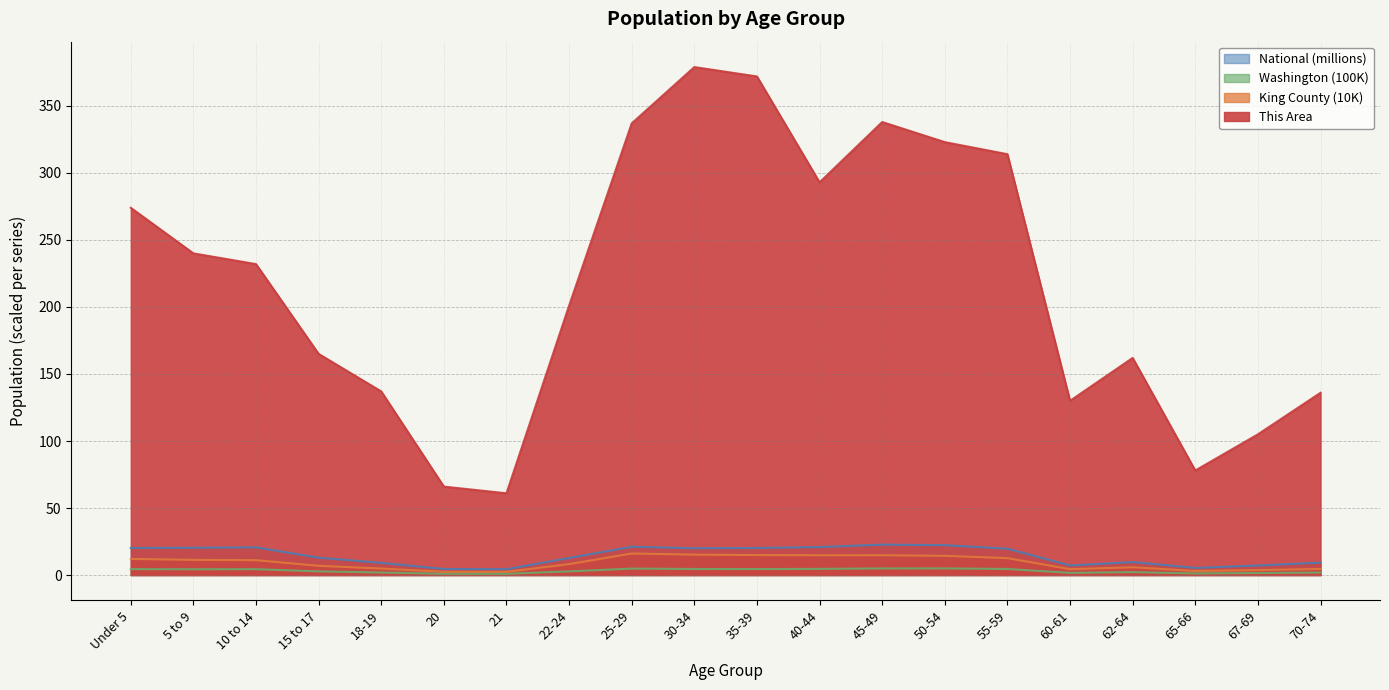

Is the value of King County at 20 greater than the value of Washington at 70-74?

Yes